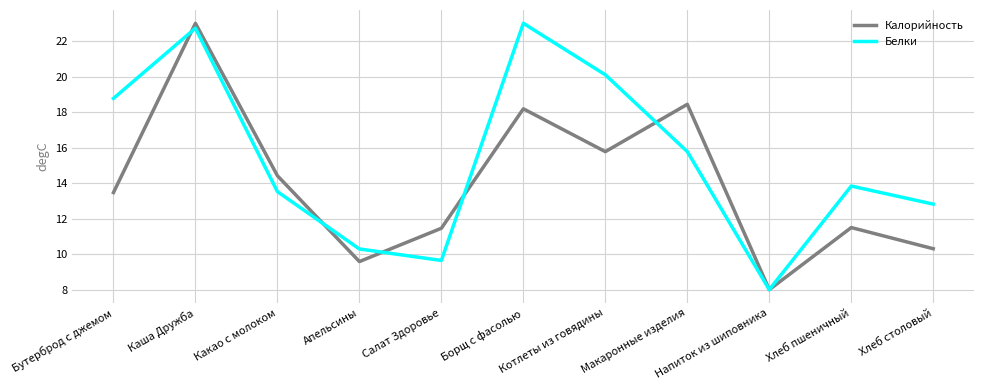

Which series changed the most between Бутерброд с джемом and Макаронные изделия?

Калорийность